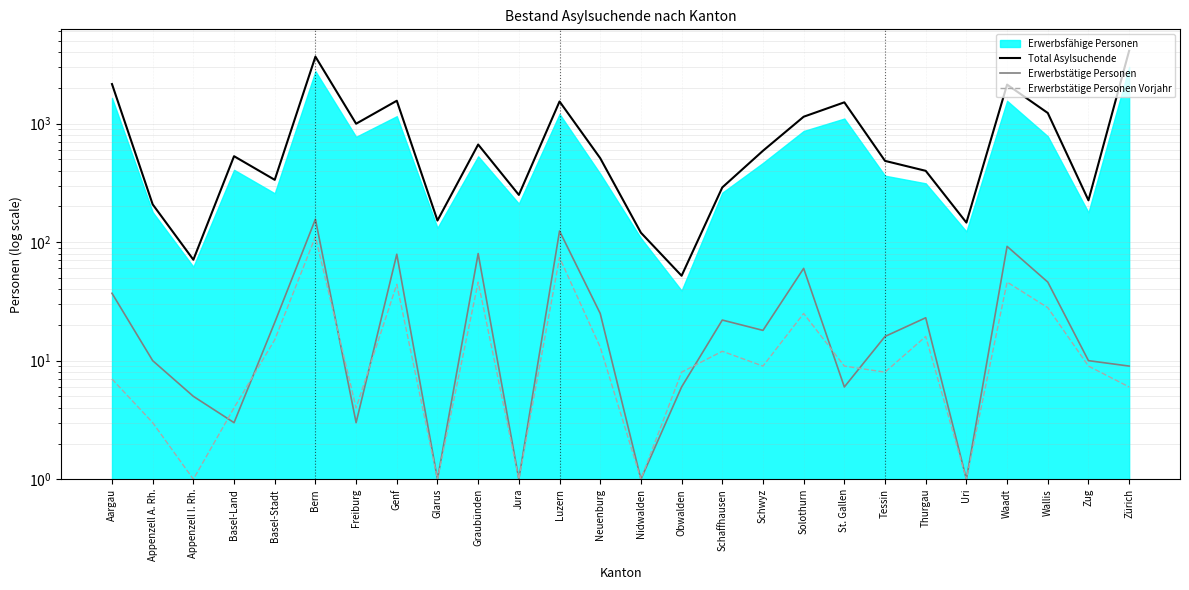

List the labels in order of Erwerbstätige Personen value, smallest first.

Glarus, Jura, Nidwalden, Uri, Basel-Land, Freiburg, Appenzell I. Rh., Obwalden, St. Gallen, Zürich, Appenzell A. Rh., Zug, Tessin, Schwyz, Basel-Stadt, Schaffhausen, Thurgau, Neuenburg, Aargau, Wallis, Solothurn, Genf, Graubünden, Waadt, Luzern, Bern